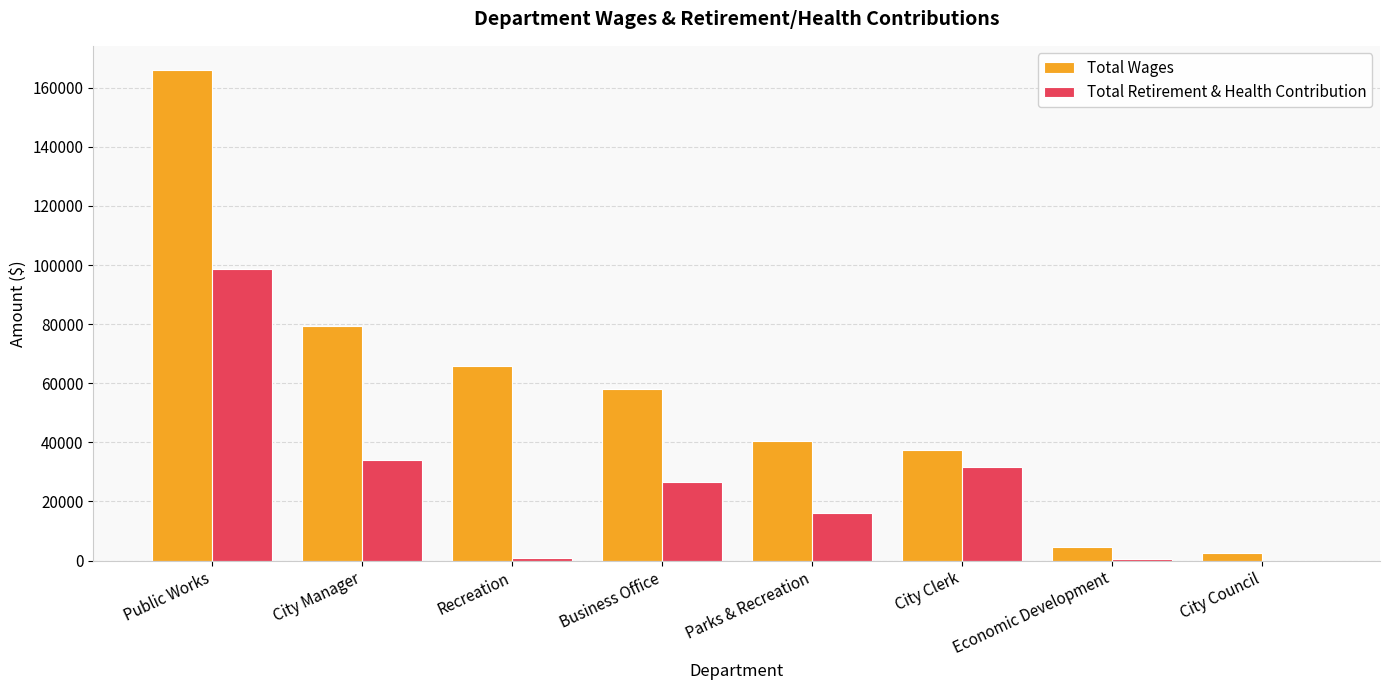

At which label does Total Wages reach its peak?

Public Works